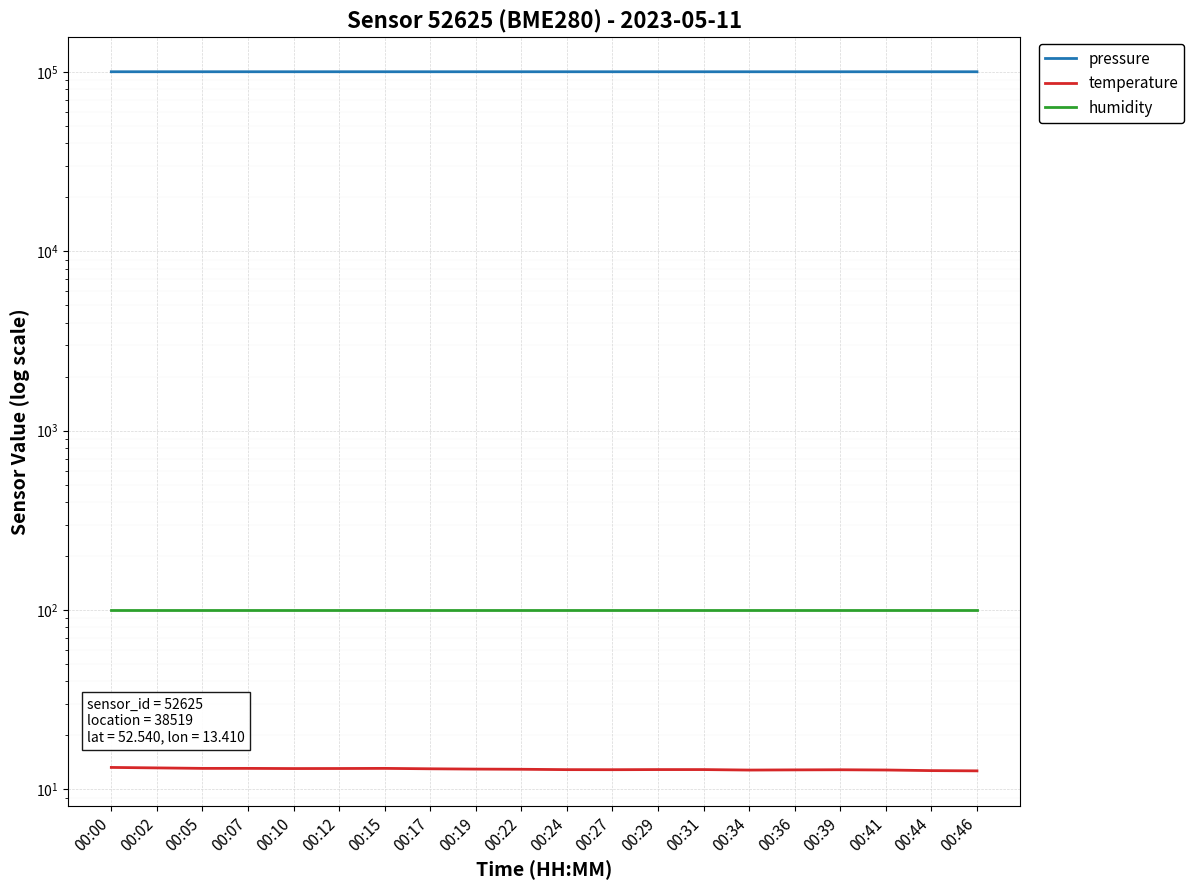

List the labels in order of humidity value, smallest first.

00:00, 00:02, 00:05, 00:07, 00:10, 00:12, 00:15, 00:17, 00:19, 00:22, 00:24, 00:27, 00:29, 00:31, 00:34, 00:36, 00:39, 00:41, 00:44, 00:46